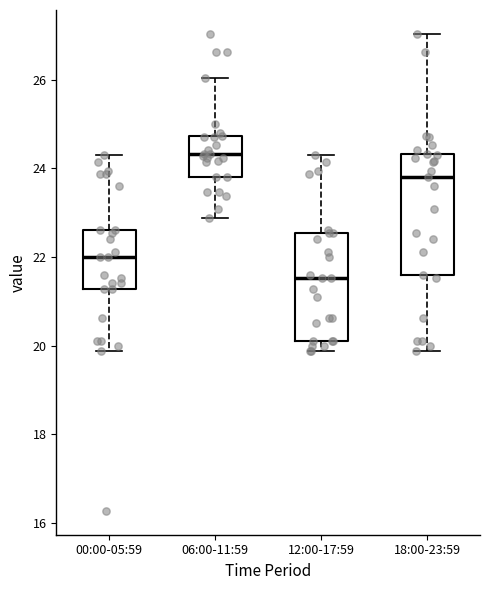

Where is the lower edge of the box for 00:00-05:59 on the y-axis? The values are not printed on the chart, so give them approximately, as read against the axis.

21.2